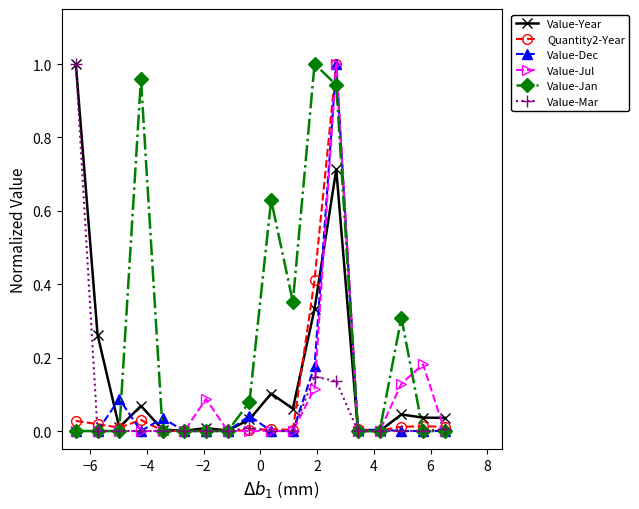

Which series has the largest total across all categories?

Value-Jan